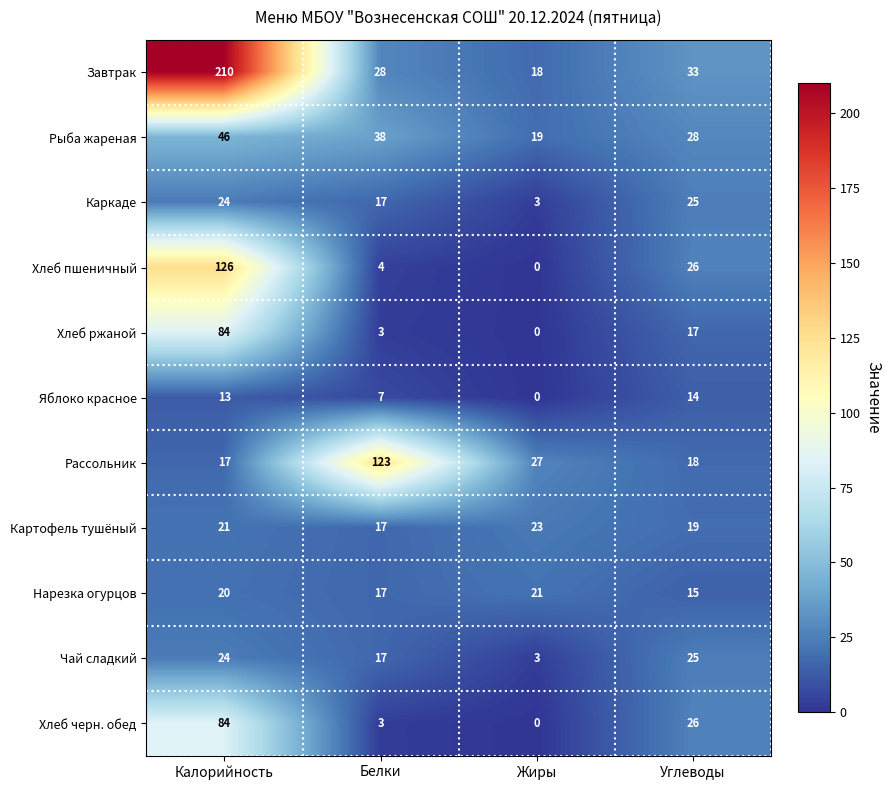

List the labels in order of Каркаде value, largest first.

Углеводы, Калорийность, Белки, Жиры